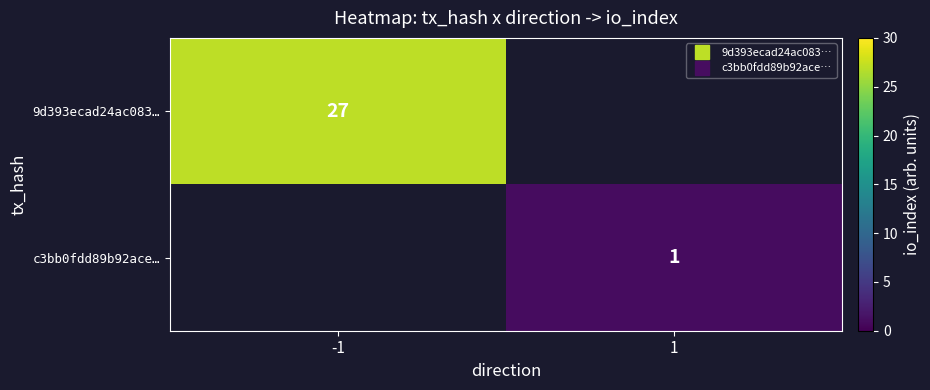

Rank the series by their maximum value, from highest to lowest.

9d393ecad24ac083…, c3bb0fdd89b92ace…